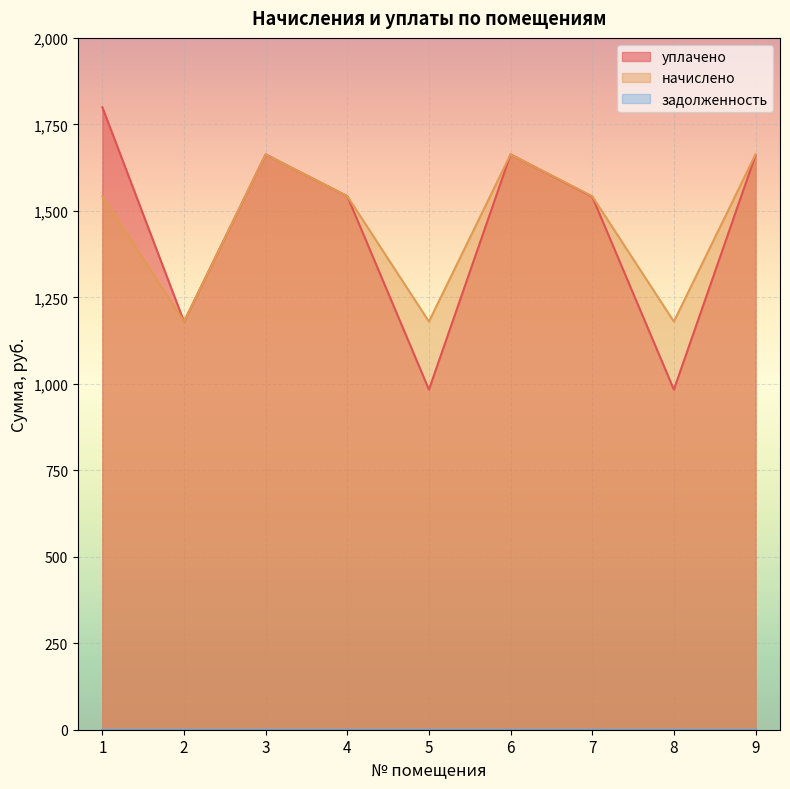

Reading left to right, what are all the values shown in this chart?

уплачено: 1799.3	1179.8	1663.1	1542.3	983.1	1663.1	1541.1	983.1	1660.7
начислено: 1542.3	1179.8	1663.1	1542.3	1179.8	1663.1	1542.3	1179.8	1663.1